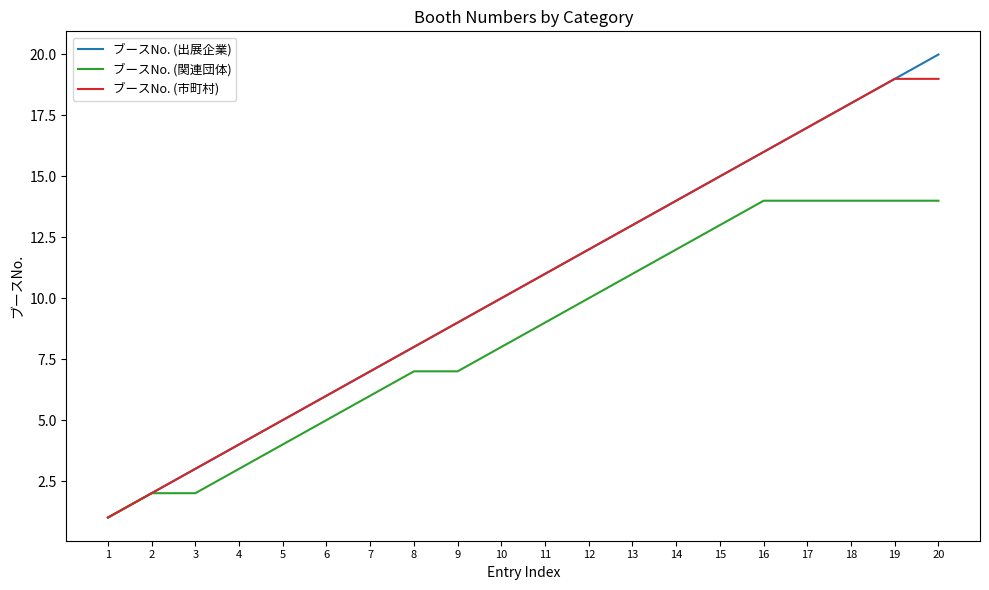

What is the difference between the ブースNo. (関連団体) values at 8 and 1?

6